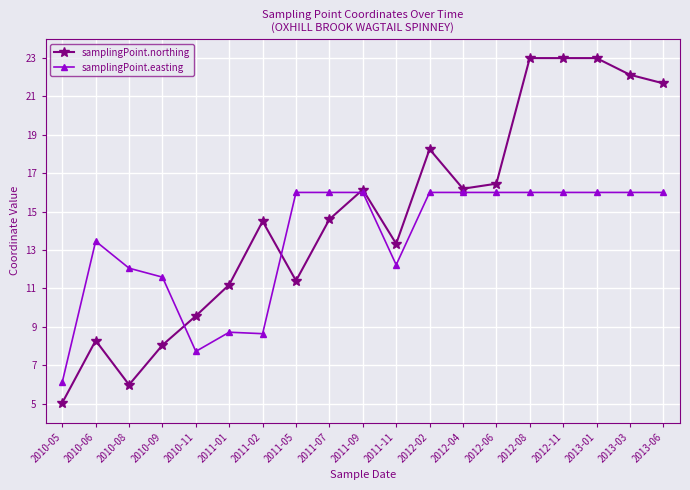

Between 2011-09 and 2011-11, which series saw the biggest shift?

samplingPoint.easting